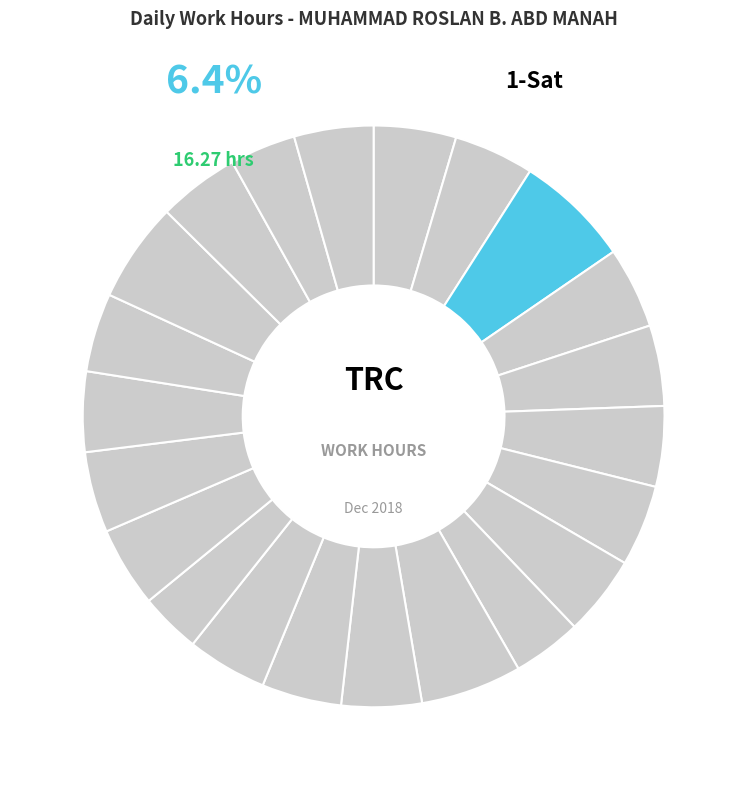

To the nearest percent, what percentage of the pie is 18-Tue?

4%